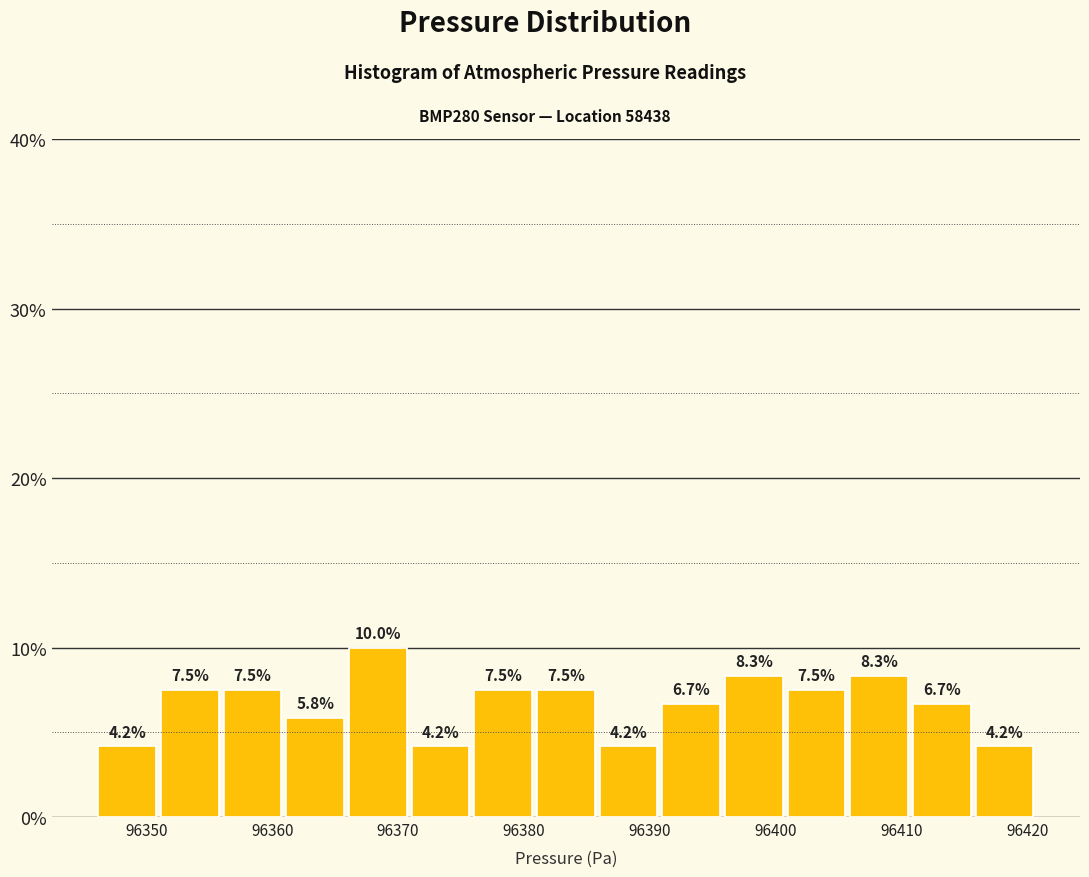

Reading left to right, list every bar in this chart as the range it spans on the x-axis followed by its height. The bar edges are not printed on the chart, so give them approximately, as read against the axis.

96346 to 96351: 4.2
96351 to 96356: 7.5
96356 to 96361: 7.5
96361 to 96366: 5.8
96366 to 96371: 10.0
96371 to 96376: 4.2
96376 to 96381: 7.5
96381 to 96386: 7.5
96386 to 96391: 4.2
96391 to 96396: 6.7
96396 to 96401: 8.3
96401 to 96406: 7.5
96406 to 96411: 8.3
96411 to 96416: 6.7
96416 to 96421: 4.2